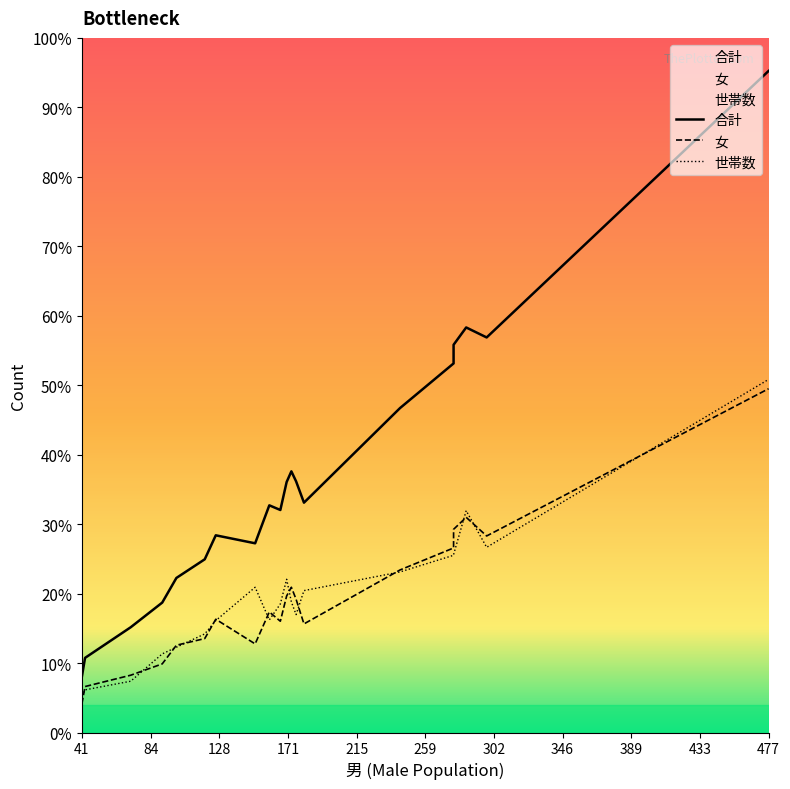

What is the sum of all 合計 values?

7603